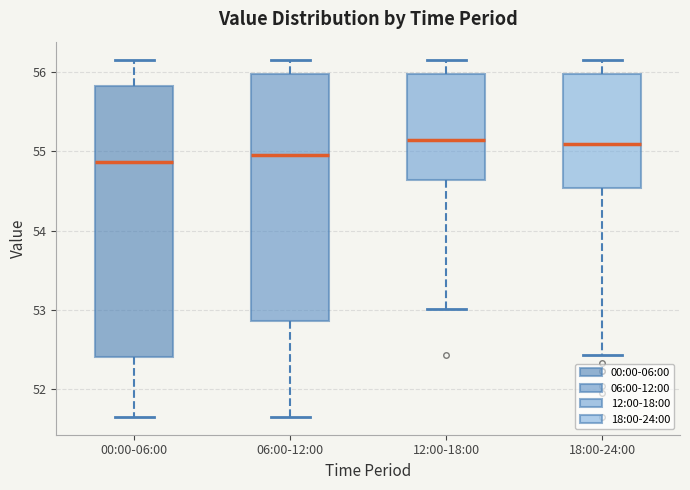

Reading left to right, transcribe this box plot: for each box, give where its median line is, the range the box spans, and where its two whiskers end, as read against the y-axis. The values are not printed on the chart, so give them approximately, as read against the axis.

00:00-06:00: median 54.9, box 52.4 to 55.8, whiskers 51.7 to 56.2
06:00-12:00: median 55.0, box 52.9 to 56.0, whiskers 51.7 to 56.2
12:00-18:00: median 55.2, box 54.6 to 56.0, whiskers 53.0 to 56.2
18:00-24:00: median 55.1, box 54.5 to 56.0, whiskers 52.4 to 56.2